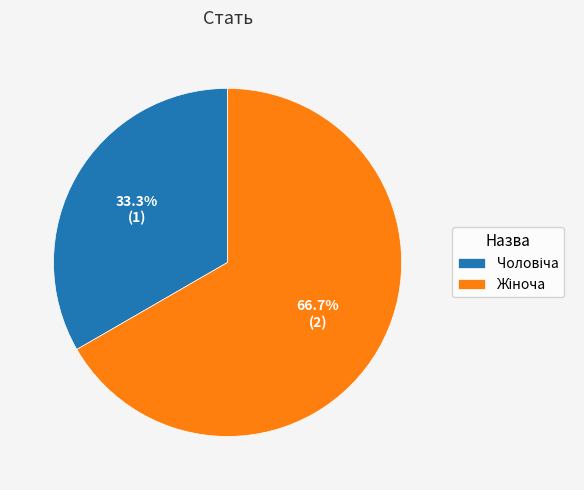

Is there a majority slice in this chart?

Yes